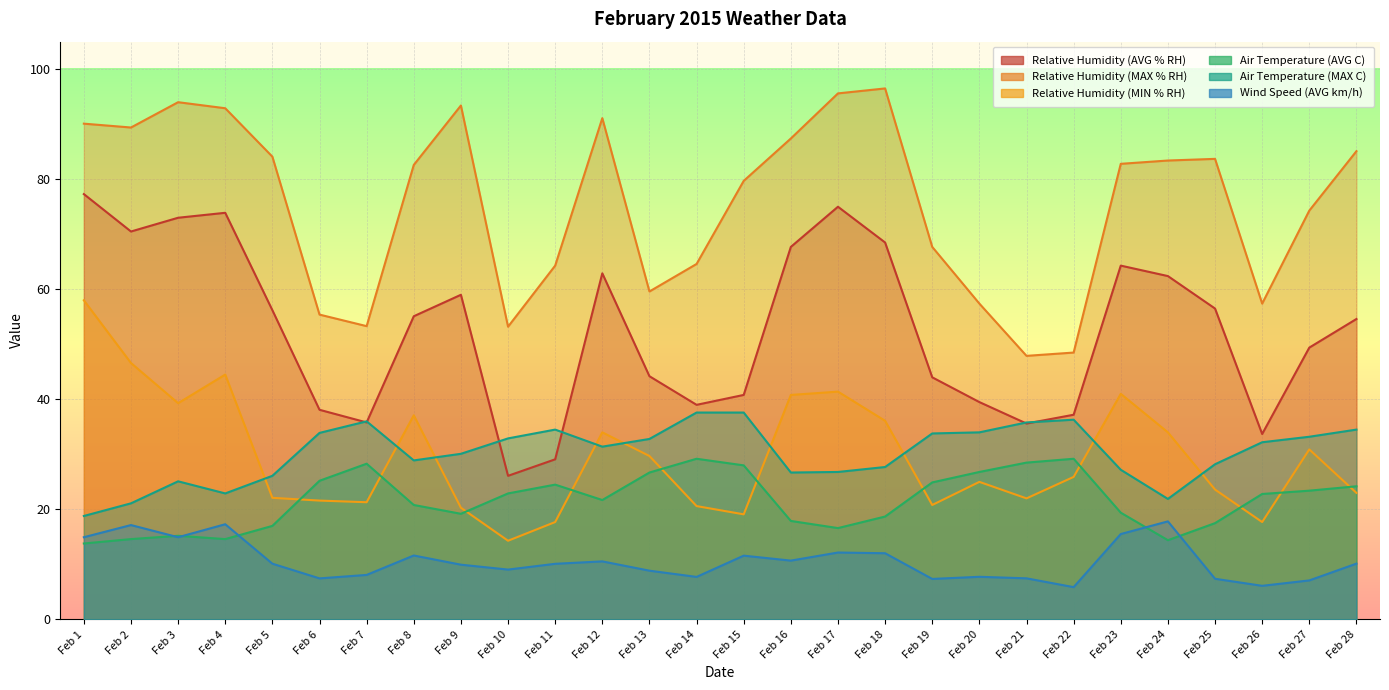

What is the sum of the Air Temperature (MAX C) values at Feb 3 and Feb 17?

51.9